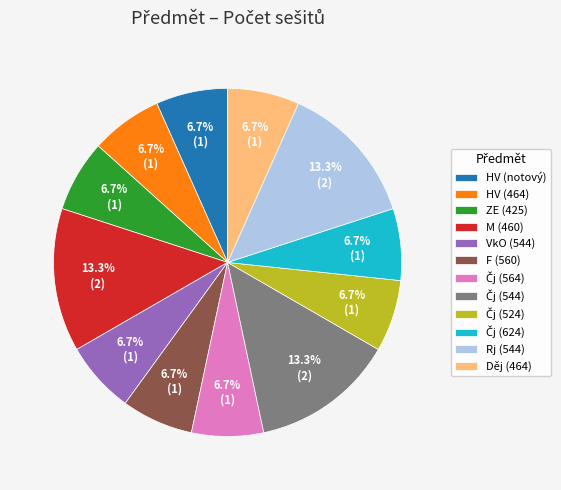

To the nearest percent, what is the combined percentage of HV (notový) and Rj (544)?

20%